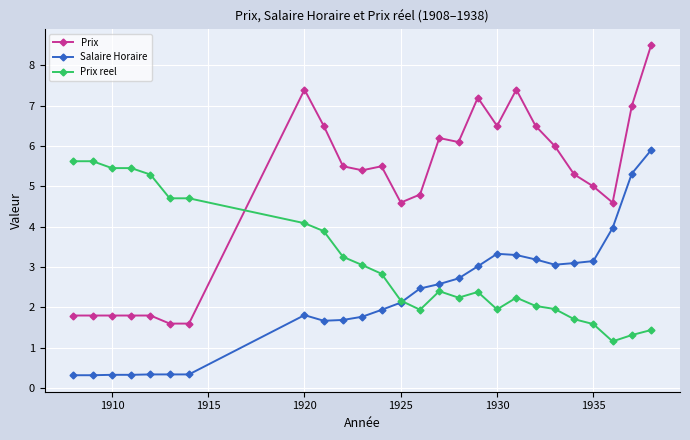

True or false: Salaire Horaire and Prix cross at least once.

False